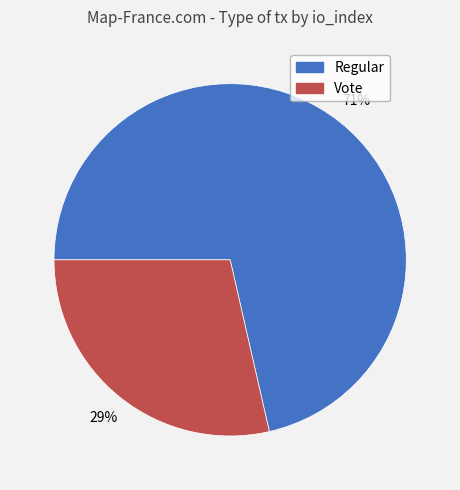

Approximately how many times larger is the value at Vote compared to Regular?

0.4